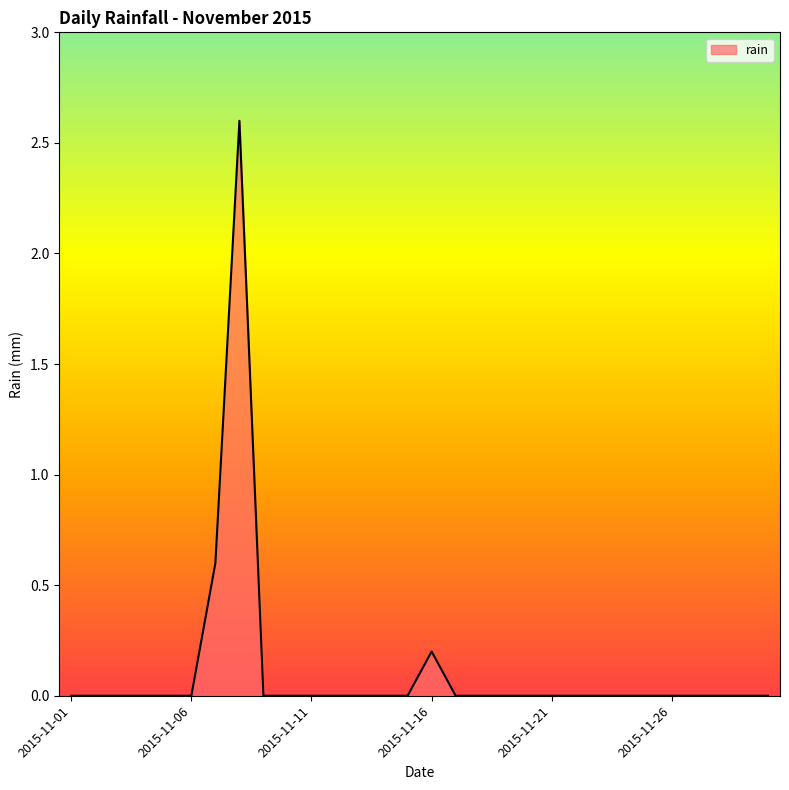

How many distinct data groups are displayed?

1